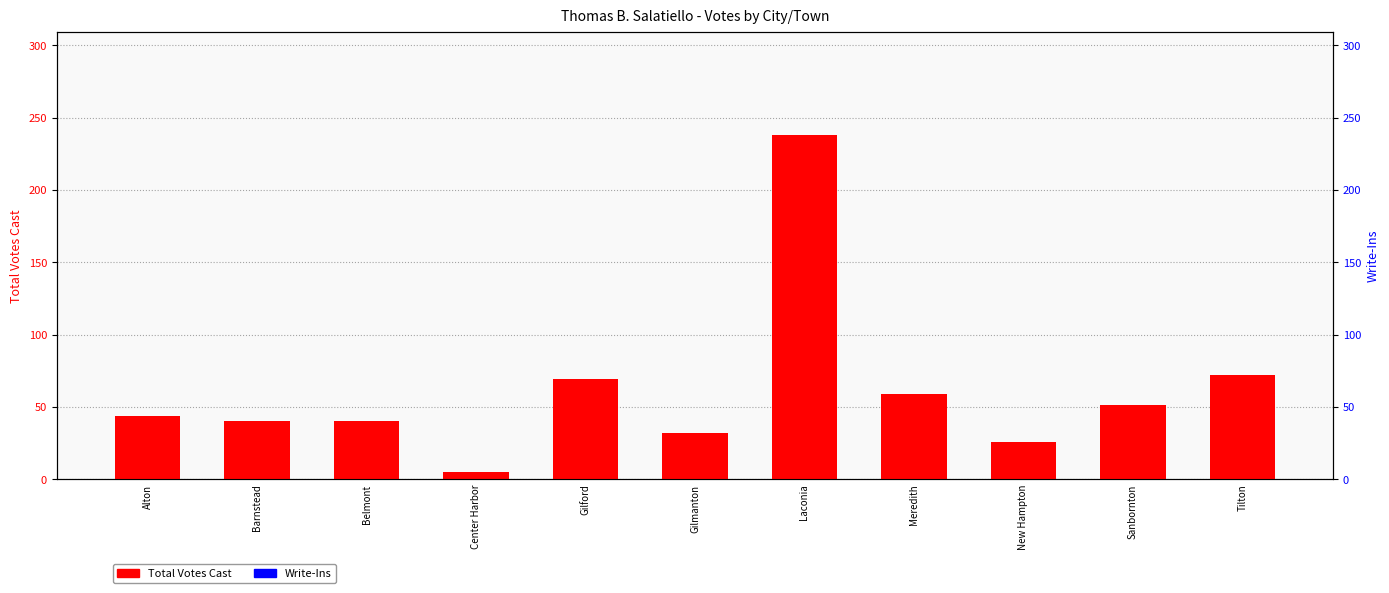

What is the total value across all series at Belmont?

40